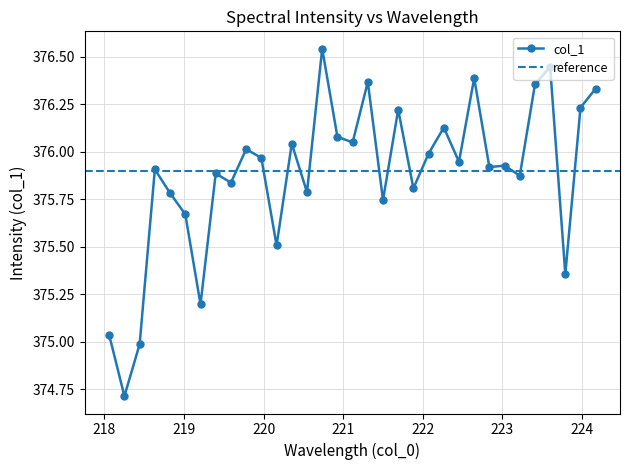

What is the lowest value of the col_1 series?

374.7